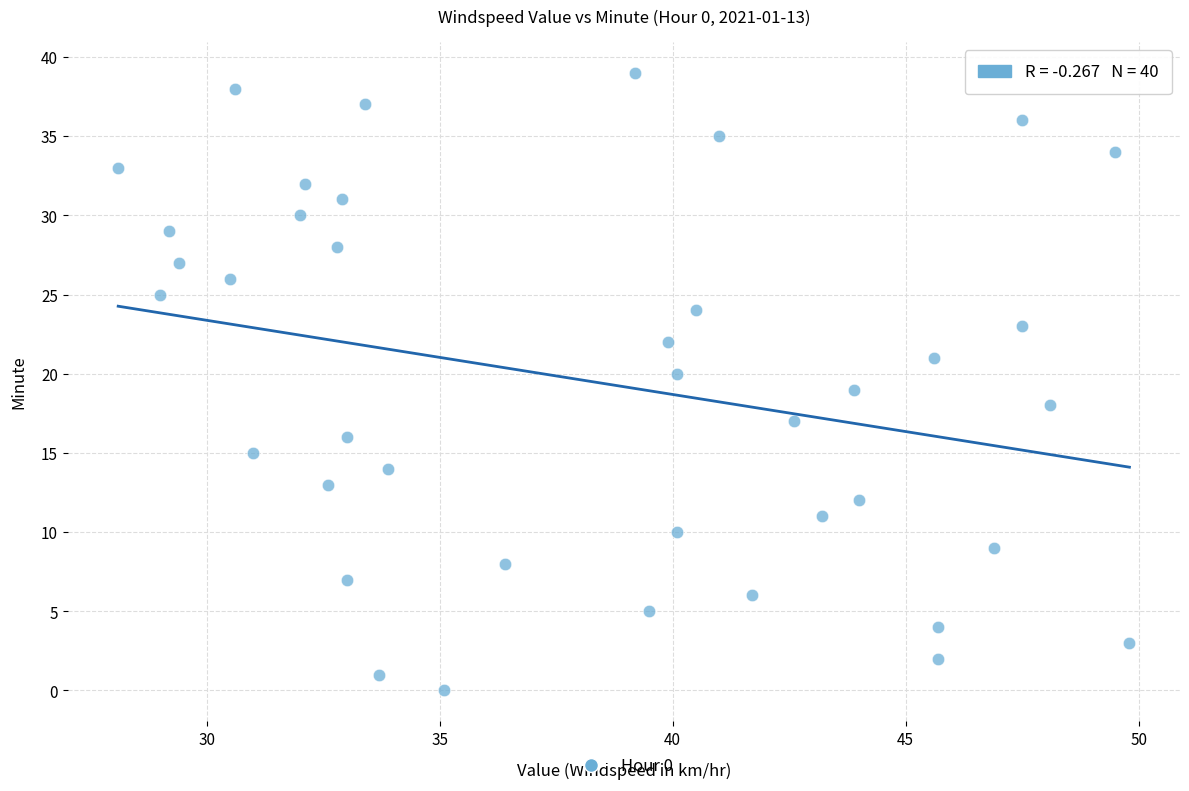

What is the range of Y values (max minus min)?

39